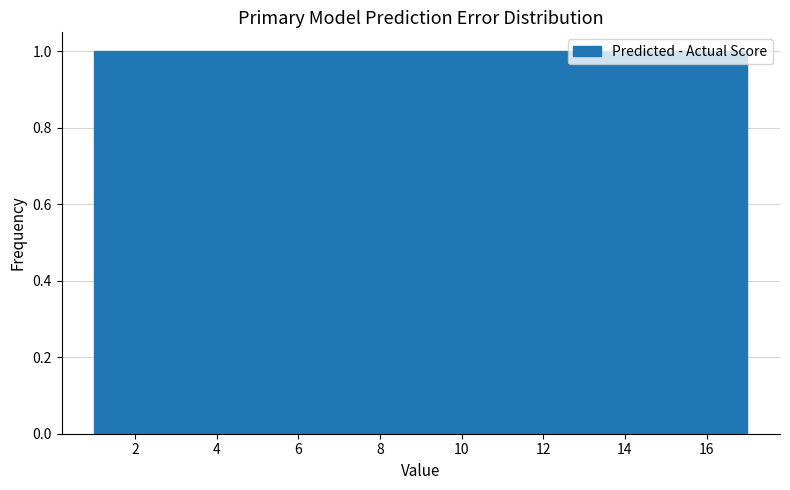

Reading left to right, transcribe this chart: for each bar, give the range it covers on the x-axis and its height. Neither the bar edges nor the heights are printed on the chart, so give them approximately, as read against the axes.

1.0 to 2.0: 1
2.0 to 2.8: 1
2.8 to 3.8: 1
3.8 to 4.8: 1
4.8 to 5.8: 1
5.8 to 6.6: 1
6.6 to 7.6: 1
7.6 to 8.6: 1
8.6 to 9.4: 1
9.4 to 10.4: 1
10.4 to 11.4: 1
11.4 to 12.2: 1
12.2 to 13.2: 1
13.2 to 14.2: 1
14.2 to 15.2: 1
15.2 to 16.0: 1
16.0 to 17.0: 1